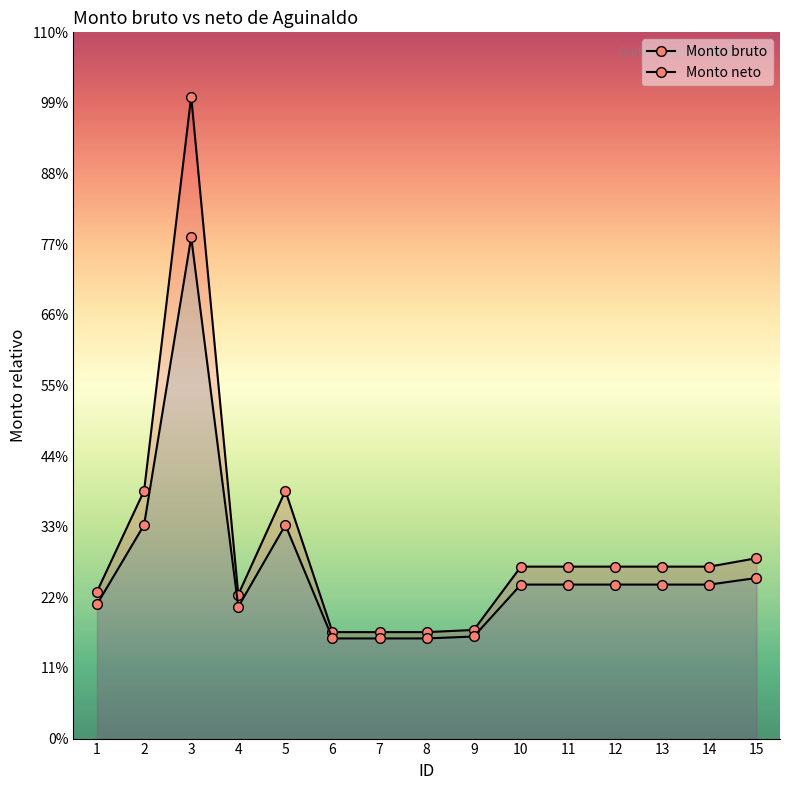

At which label is Monto bruto closest to 46563?

2